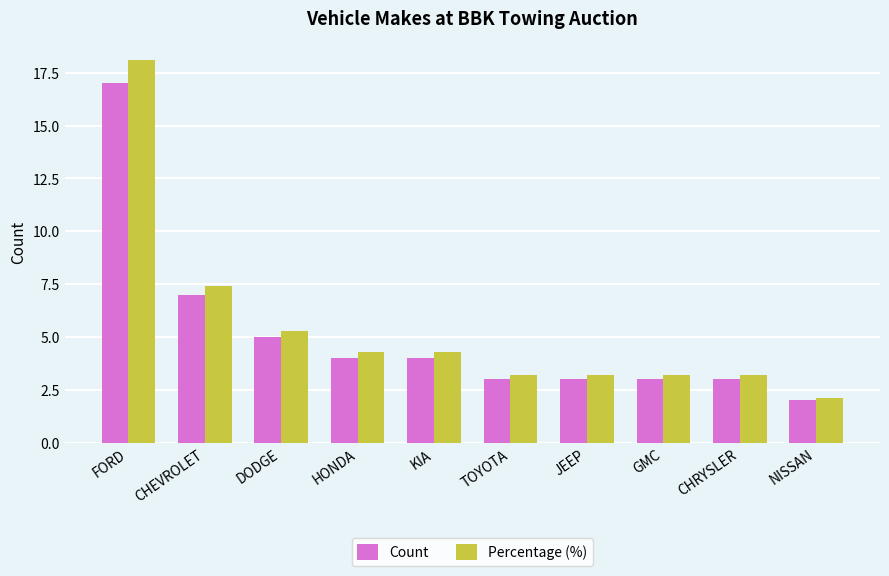

Reading left to right, list all the values displayed in this chart.

Count: 17.0	7.0	5.0	4.0	4.0	3.0	3.0	3.0	3.0	2.0
Percentage (%): 18.1	7.4	5.3	4.3	4.3	3.2	3.2	3.2	3.2	2.1